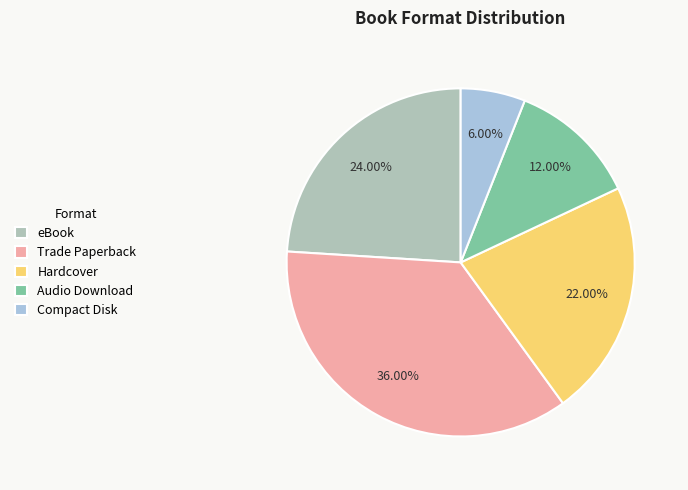

Rank the categories by value from highest to lowest.

Trade Paperback, eBook, Hardcover, Audio Download, Compact Disk